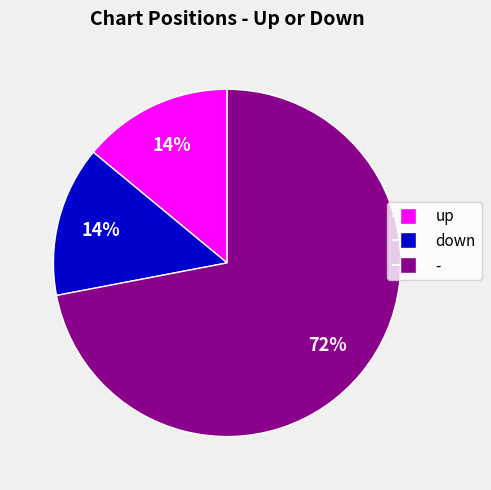

To the nearest percent, what is the average slice percentage?

33%